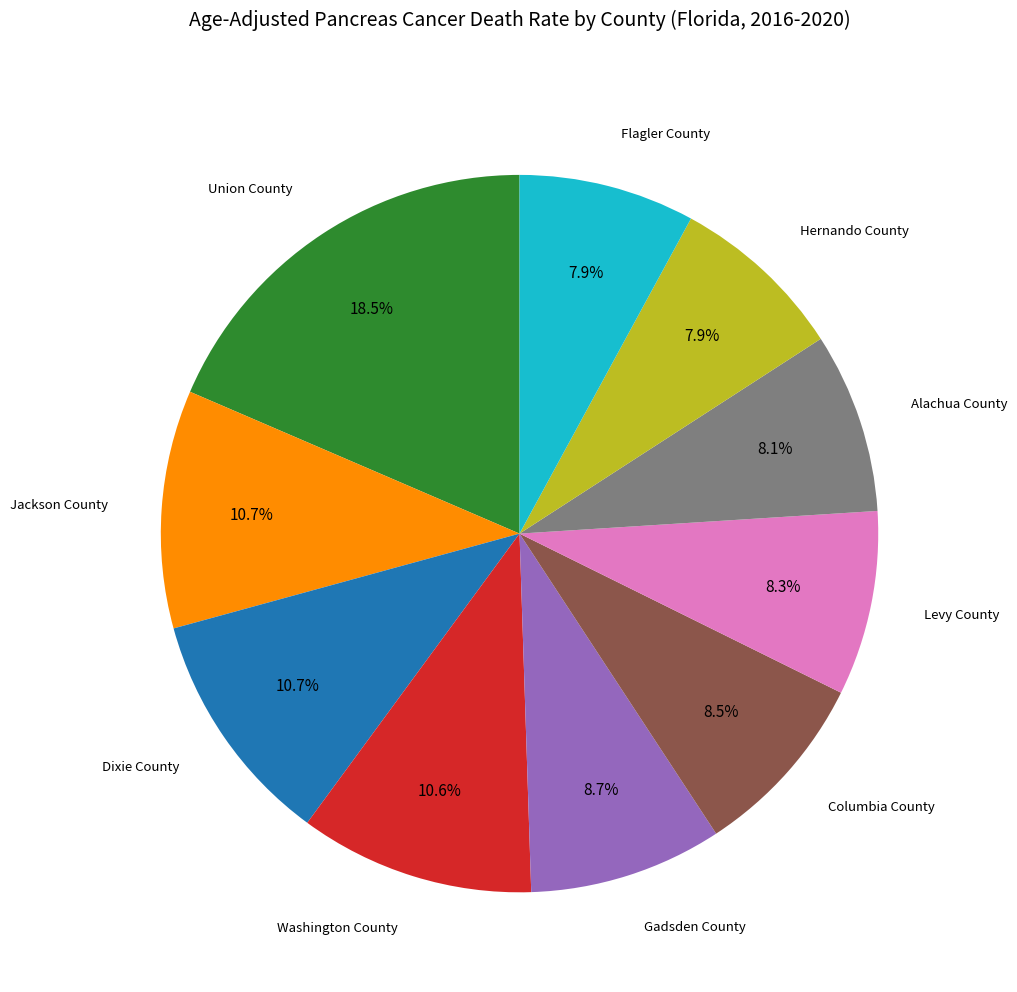

Is there a majority slice in this chart?

No